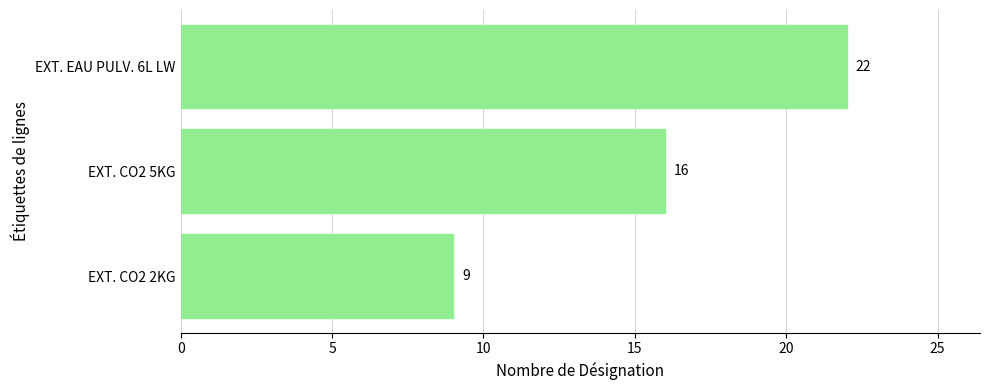

What is the smallest value displayed?

9